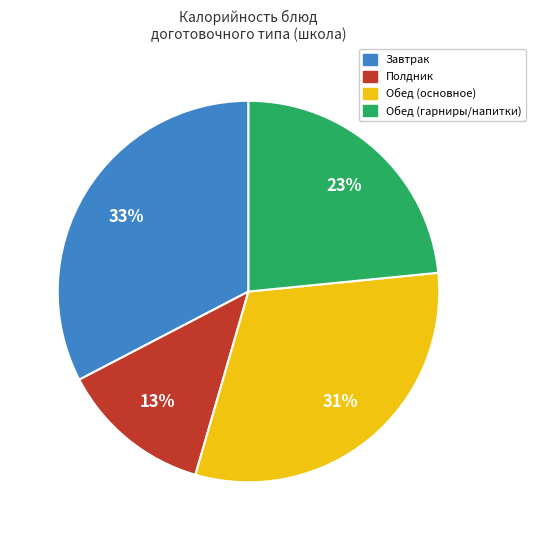

To the nearest percent, what is the difference between the largest and smallest slice percentages?

20%